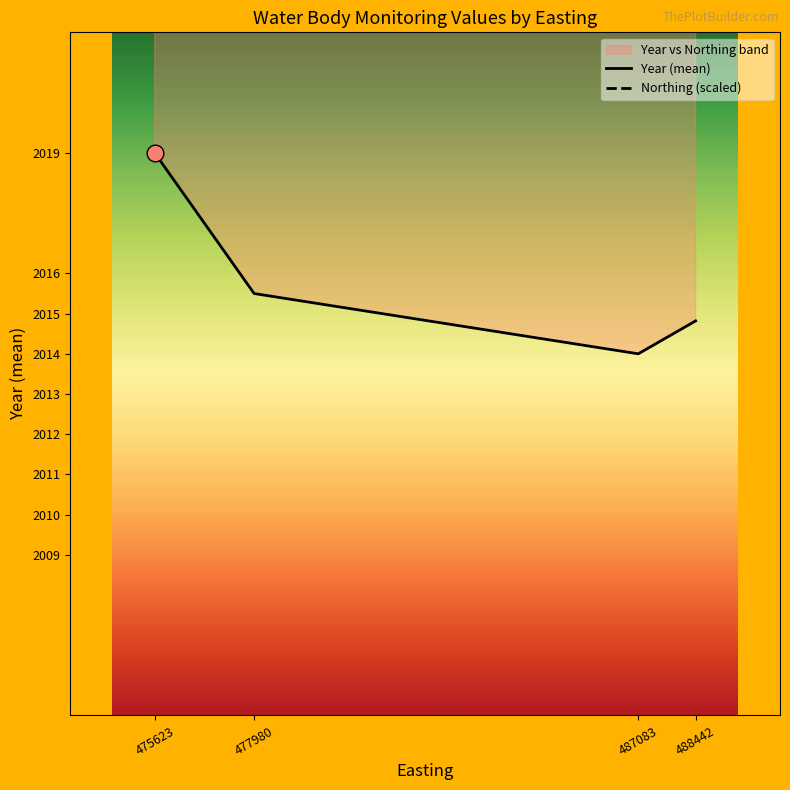

What is the sum of all Year (mean) values?

8063.3